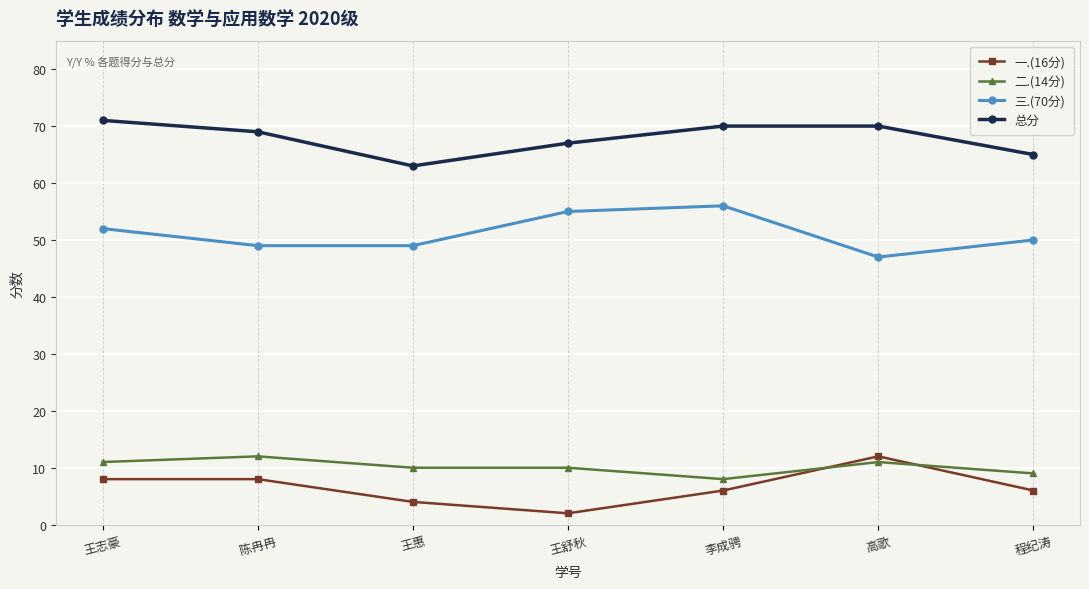

Where does the 总分 series first go above 69?

王志豪